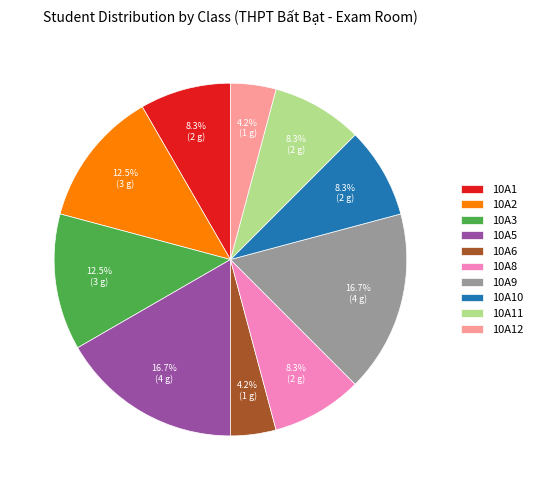

Which has a higher value, 10A3 or 10A11?

10A3